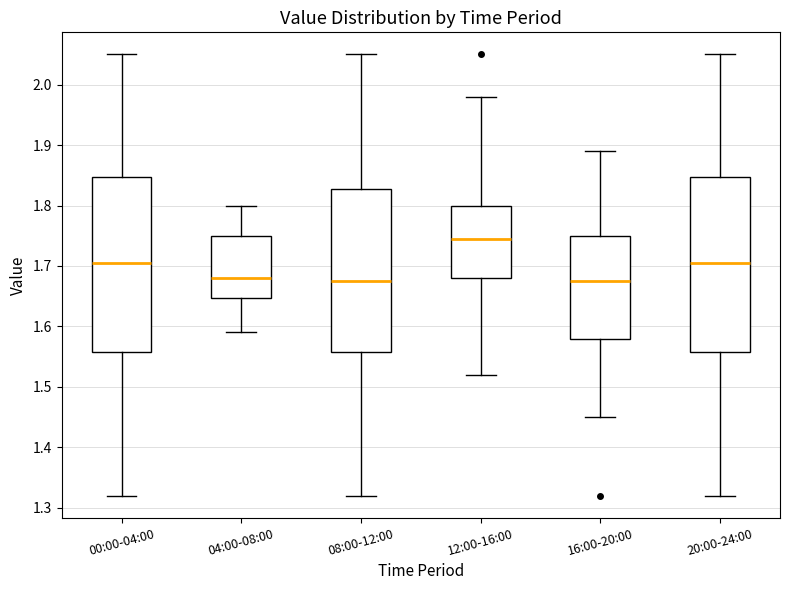

Reading left to right, transcribe this box plot: for each box, give where its median line is, the range the box spans, and where its two whiskers end, as read against the y-axis. The values are not printed on the chart, so give them approximately, as read against the axis.

00:00-04:00: median 1.71, box 1.56 to 1.85, whiskers 1.32 to 2.05
04:00-08:00: median 1.68, box 1.65 to 1.75, whiskers 1.59 to 1.80
08:00-12:00: median 1.68, box 1.56 to 1.83, whiskers 1.32 to 2.05
12:00-16:00: median 1.75, box 1.68 to 1.80, whiskers 1.52 to 1.98
16:00-20:00: median 1.68, box 1.58 to 1.75, whiskers 1.45 to 1.89
20:00-24:00: median 1.71, box 1.56 to 1.85, whiskers 1.32 to 2.05